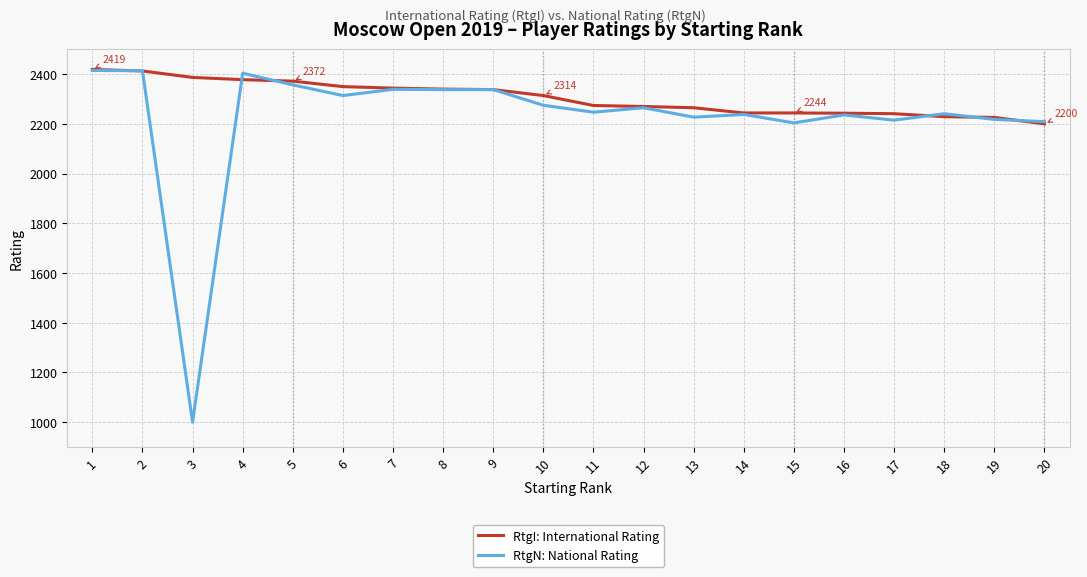

True or false: RtgI: International Rating and RtgN: National Rating cross at least once.

True